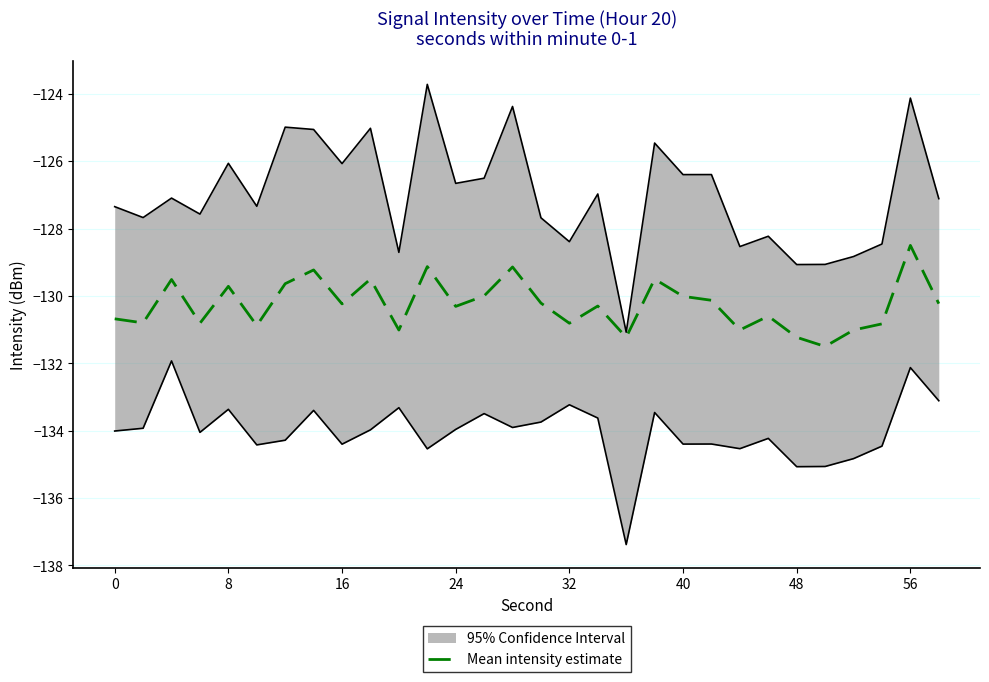

The Mean intensity estimate series shows -56.9 at 32. True or false?

False